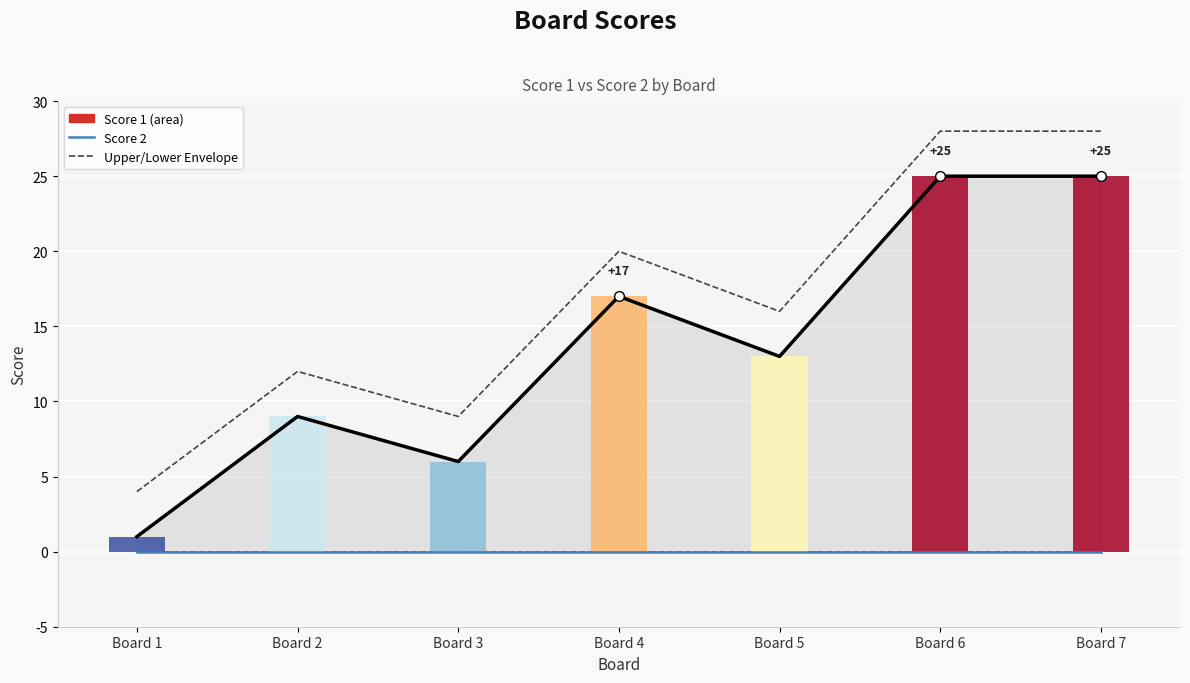

What is the spread (max minus min) of values at Board 7?

28